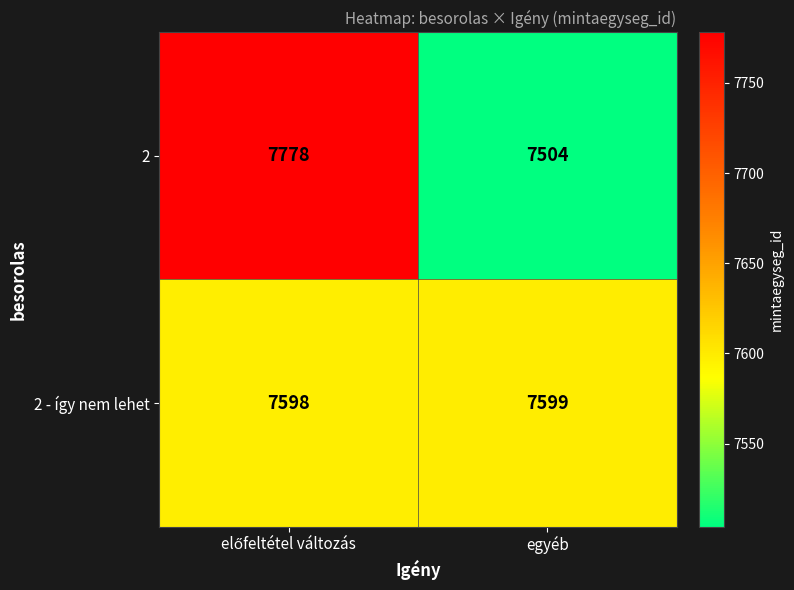

The value of 2 - így nem lehet at egyéb is 1702. True or false?

False